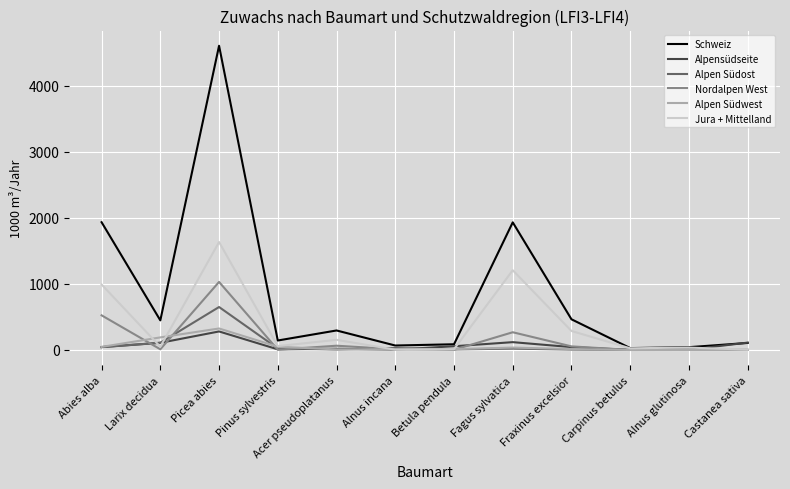

What is the sum of the Jura + Mittelland values at Acer pseudoplatanus and Fraxinus excelsior?

440